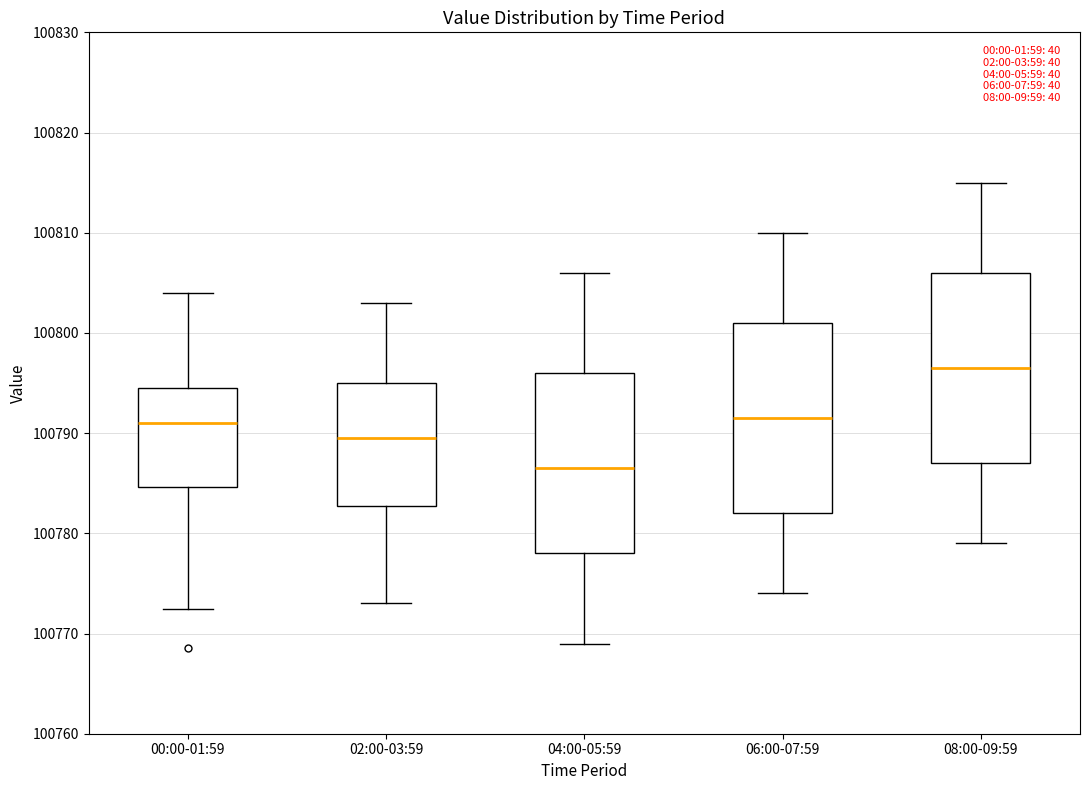

Which box's median line is the lowest?

04:00-05:59